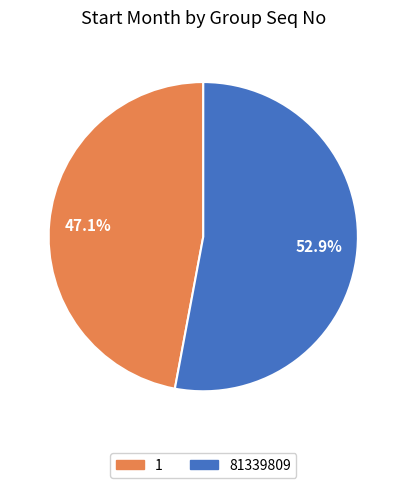

Which slice is the smallest?

1